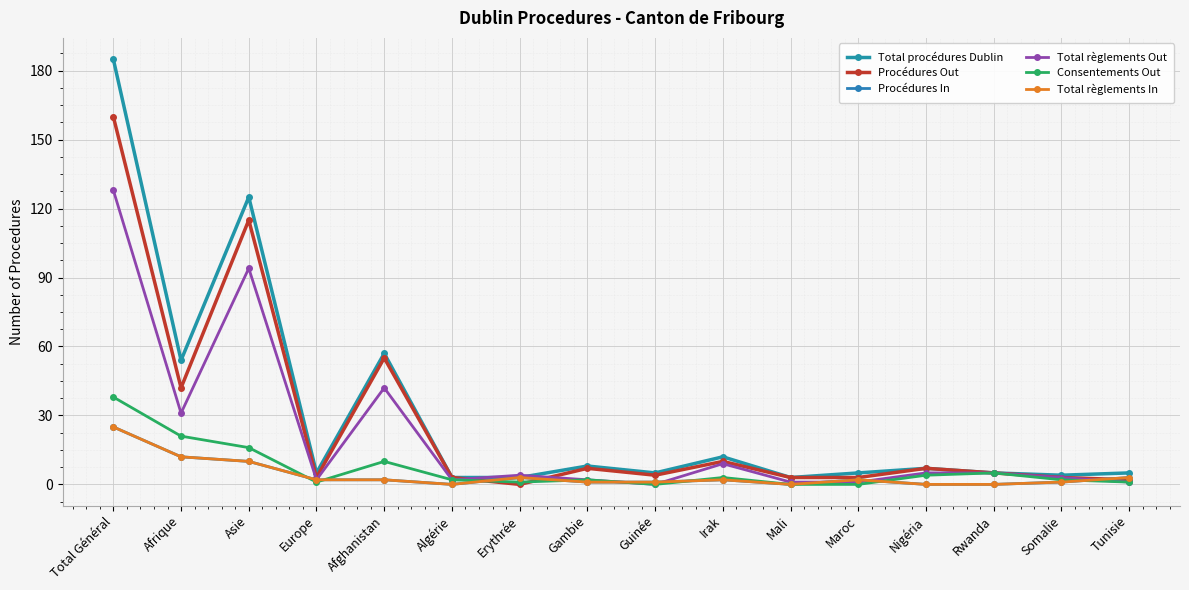

Is this an area chart (filled region under the line)?

No